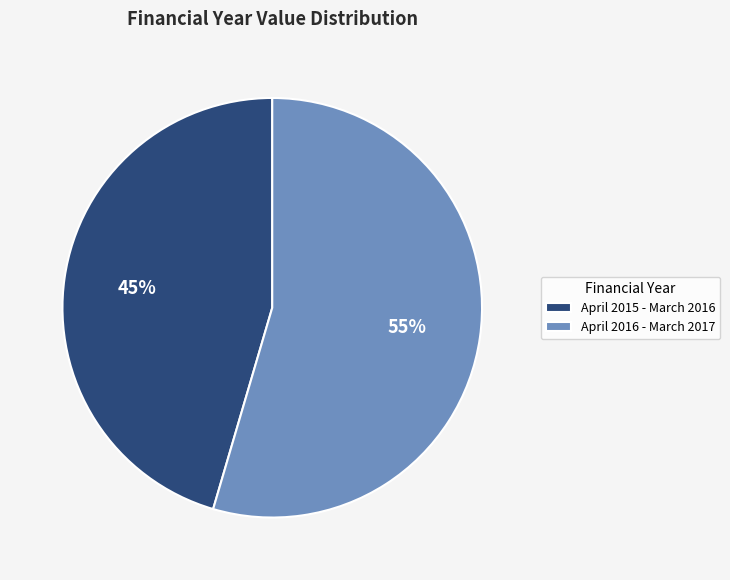

Do April 2016 - March 2017 and April 2015 - March 2016 together represent more than half of the pie?

Yes